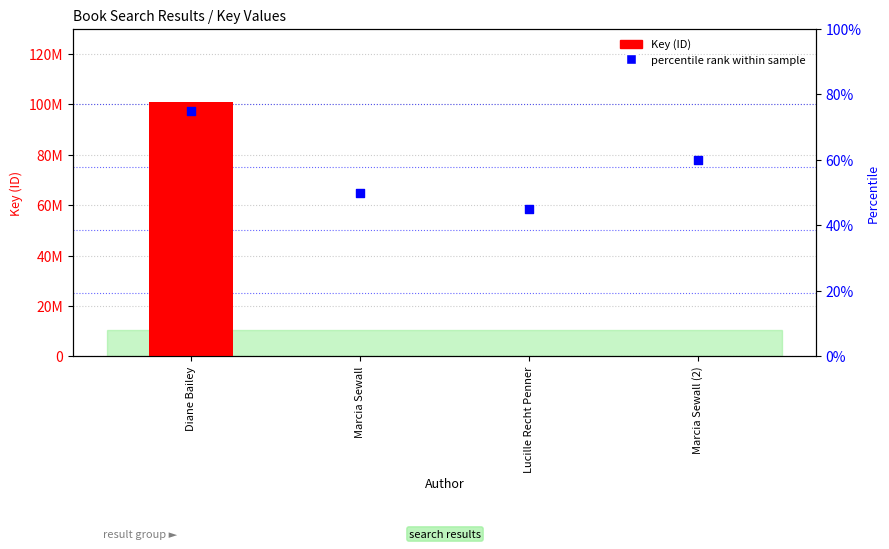

Which series has the largest total across all categories?

Key (ID)